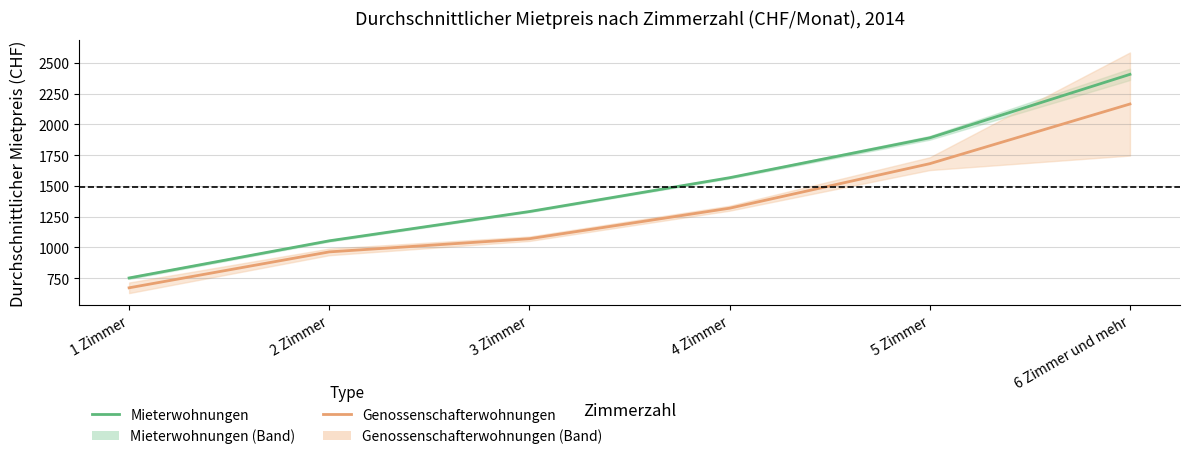

What is the difference between the Genossenschafterwohnungen values at 3 Zimmer and 2 Zimmer?

107